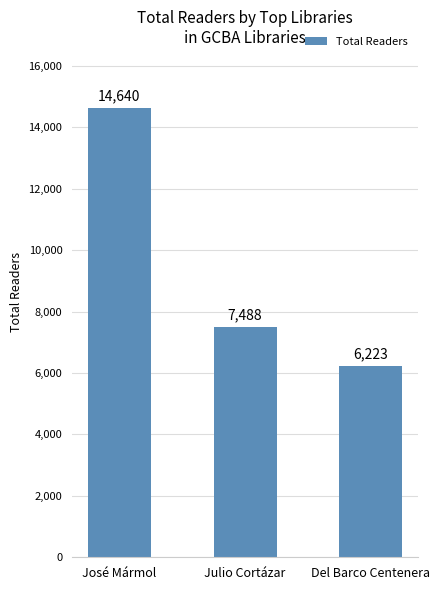

What is the sum of the values at José Mármol and Julio Cortázar?

22128